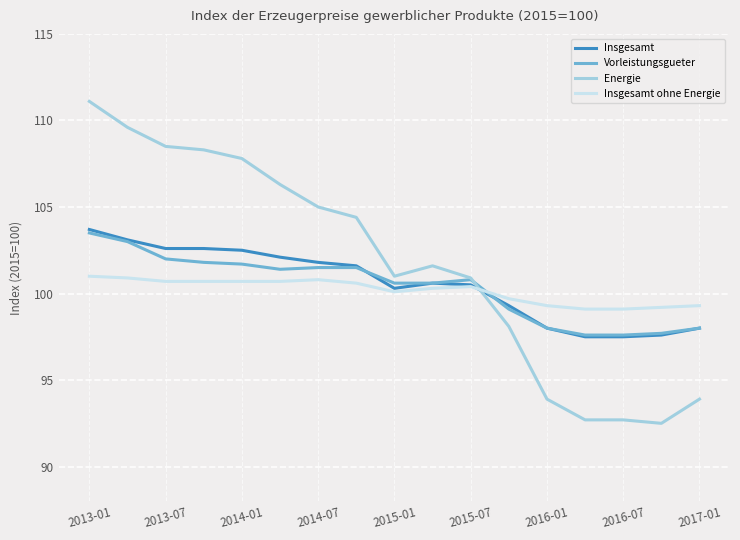

After their last crossing, which series has the higher values: Energie or Insgesamt?

Insgesamt